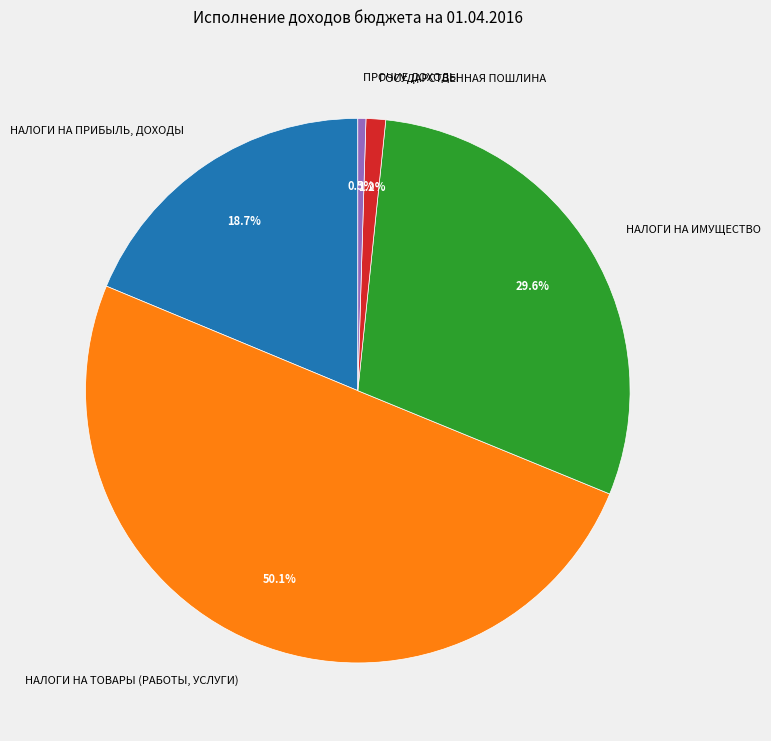

Which category has the biggest portion of the pie?

НАЛОГИ НА ТОВАРЫ (РАБОТЫ, УСЛУГИ)